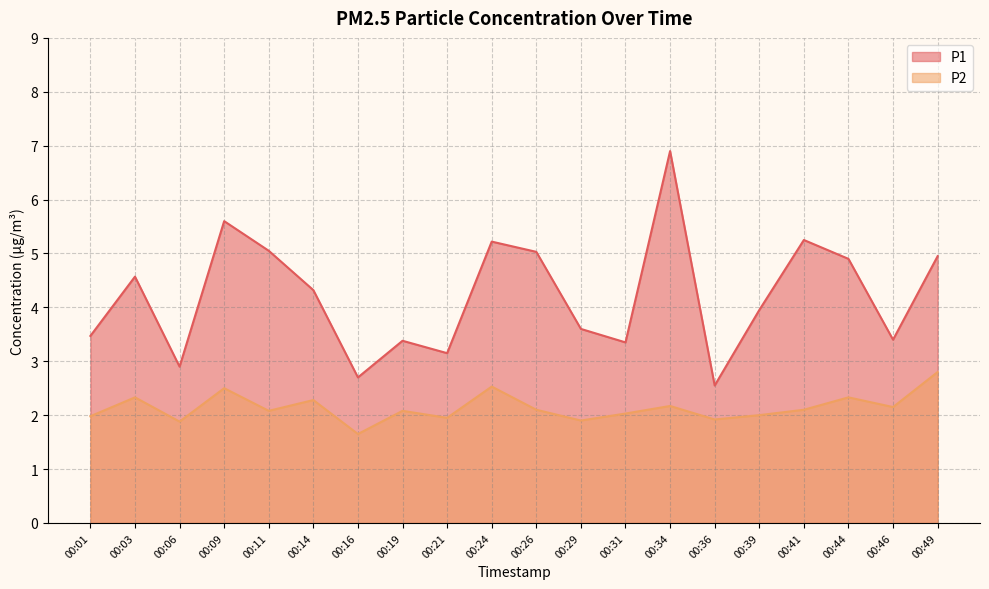

How many values in the P1 series are below 4?

10